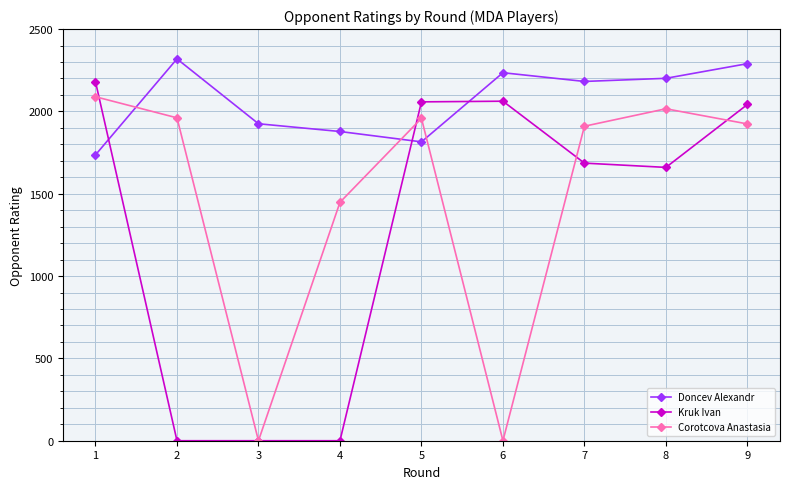

Where is the first local maximum for Doncev Alexandr?

2